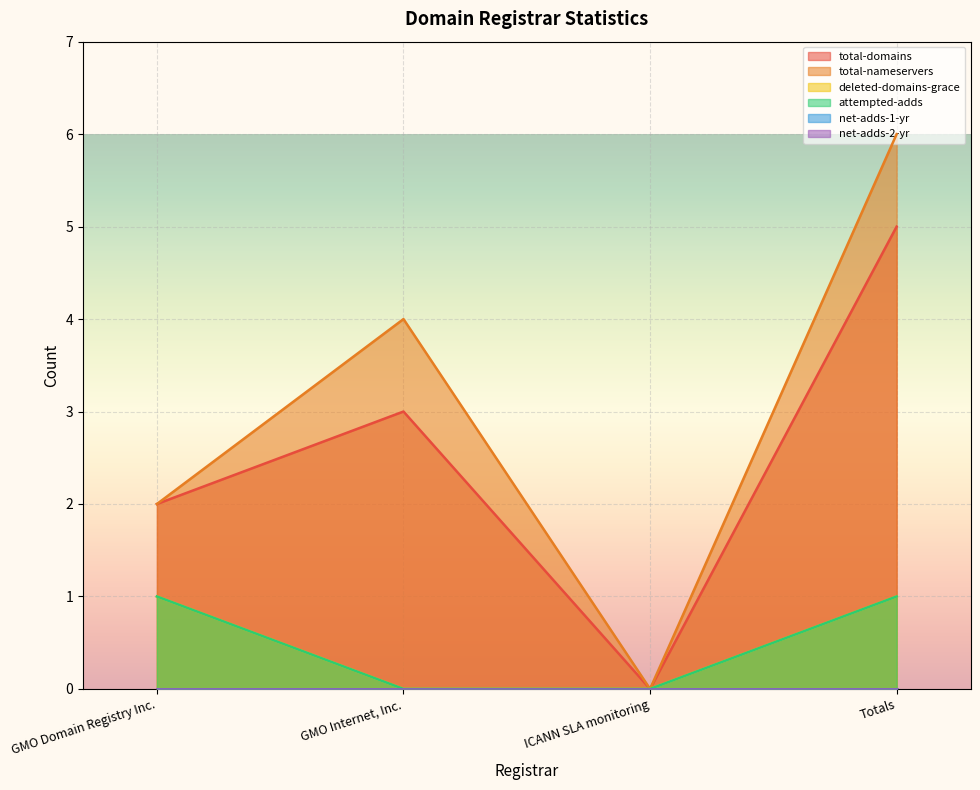

In total-nameservers, how many points are higher than both neighbors (excluding endpoints)?

1